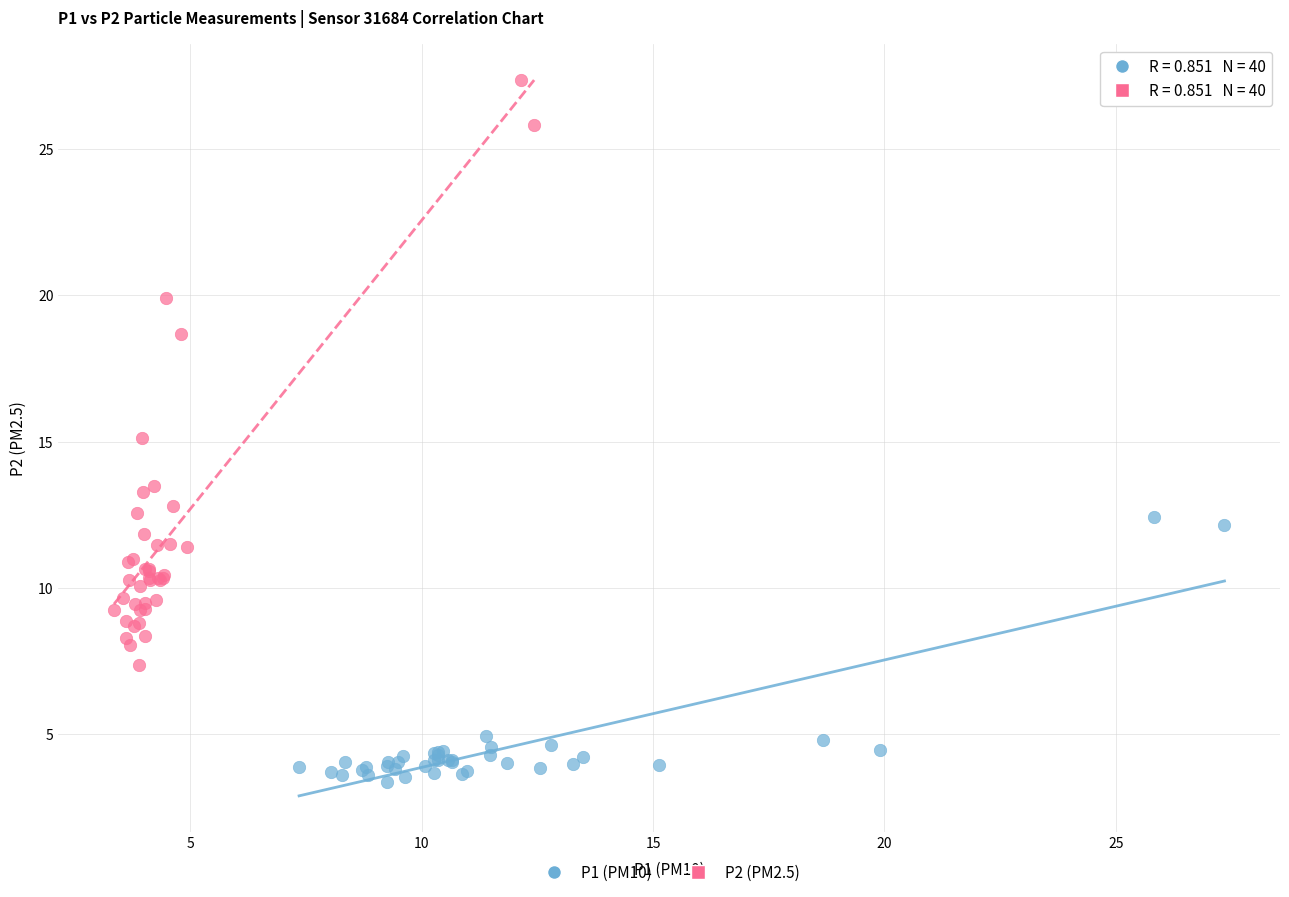

Which series reaches the maximum Y coordinate?

P2 (PM2.5)